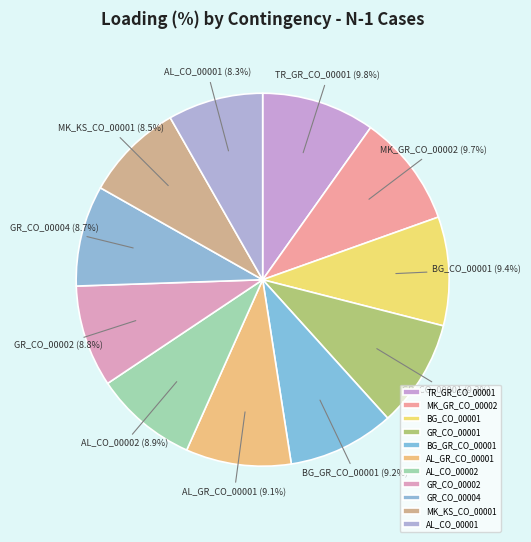

To the nearest percent, what portion does AL_GR_CO_00001 represent?

9%